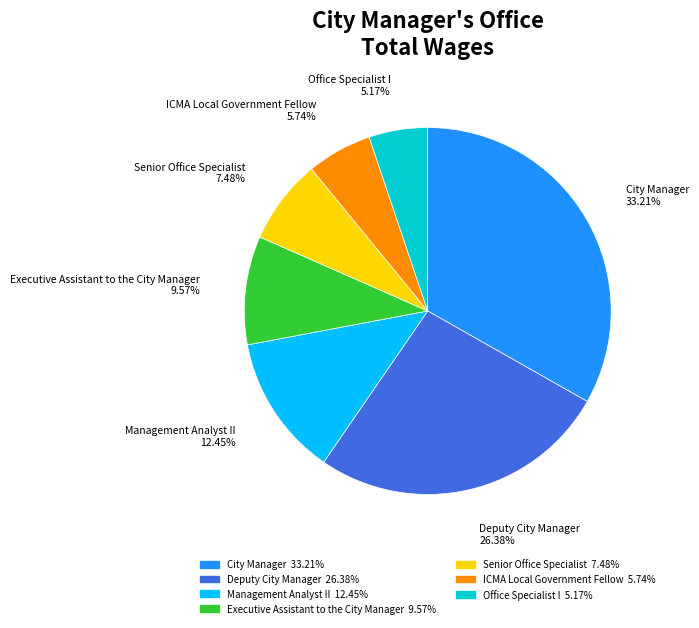

The Executive Assistant to the City Manager slice represents 24% of the pie. True or false?

False